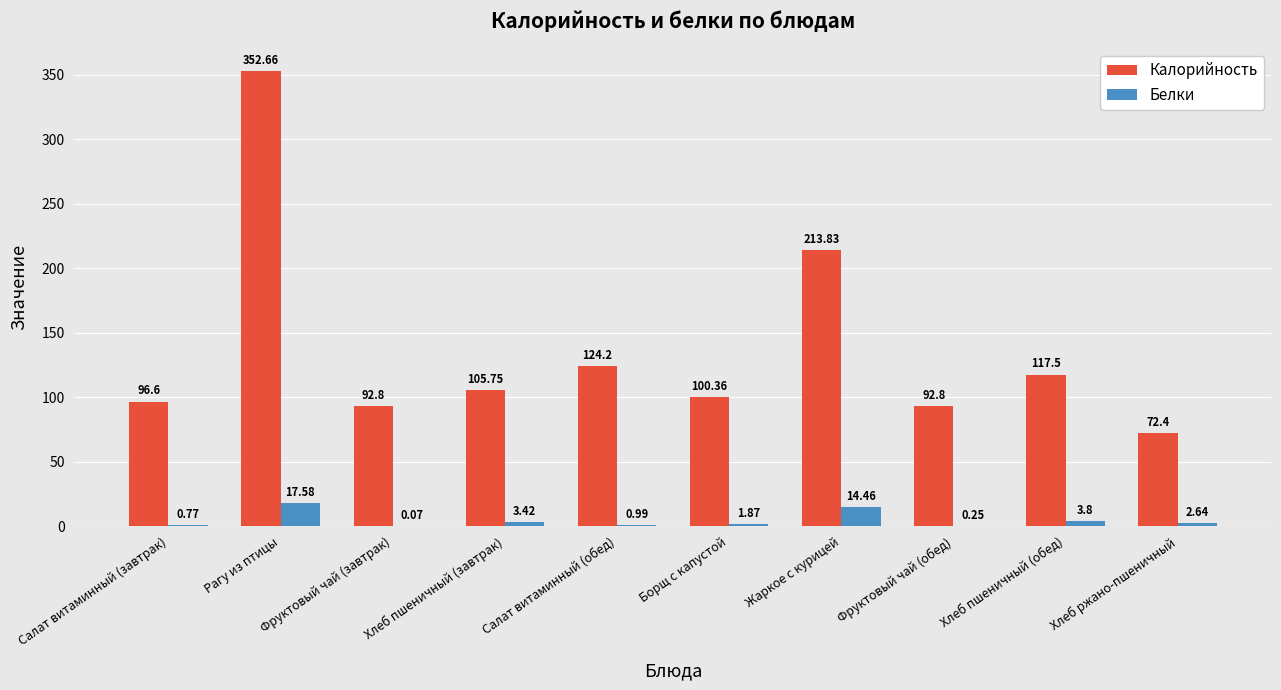

What is the difference between the Белки values at Салат витаминный (обед) and Жаркое с курицей?

13.5